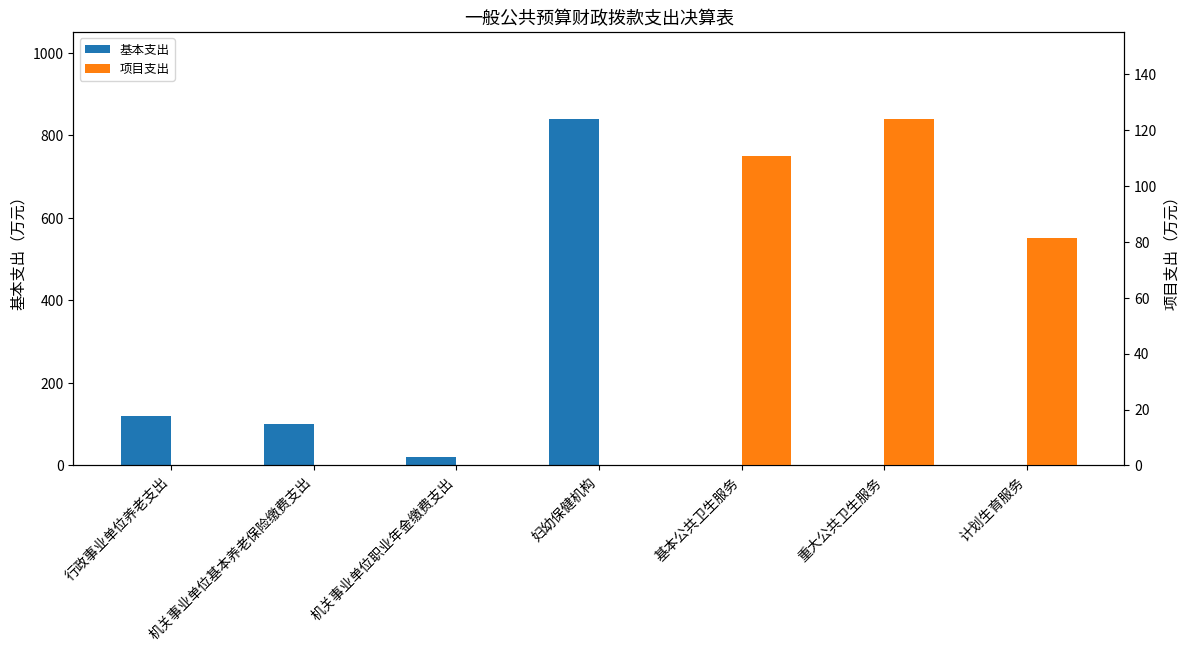

What is the total value across all series at 机关事业单位基本养老保险缴费支出?

100.6